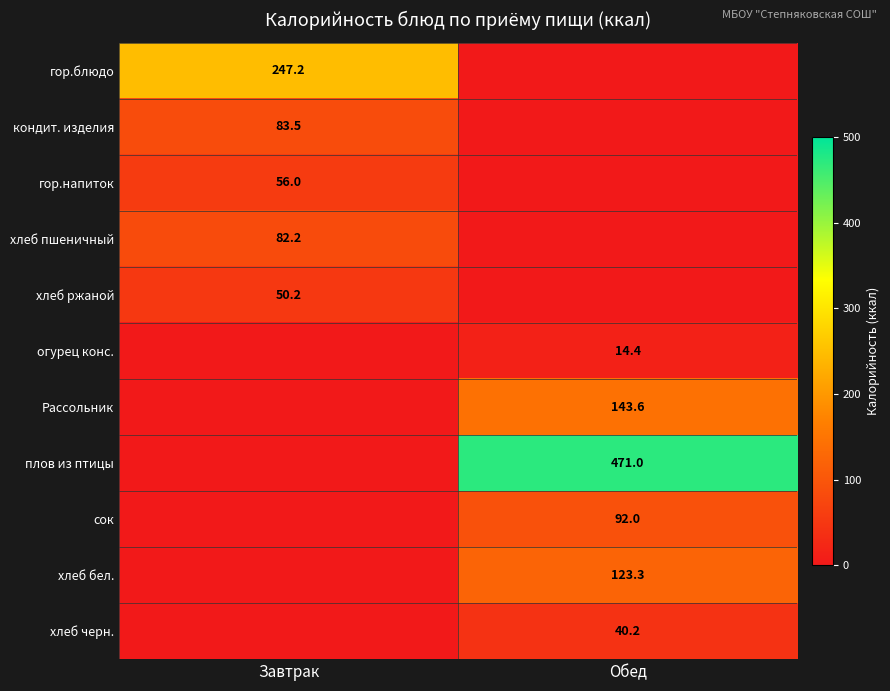

The кондит. изделия series shows 83.5 at Завтрак. True or false?

True